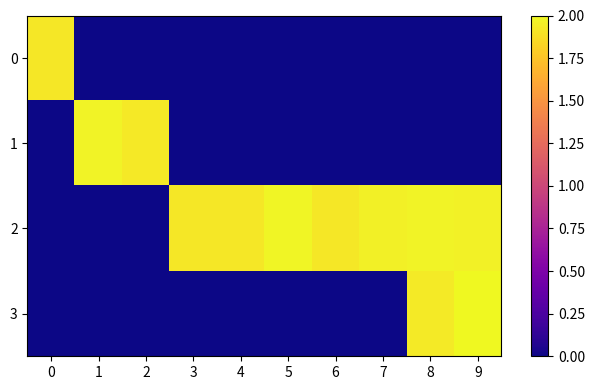

At which category does the chart reach its minimum across all series?

1